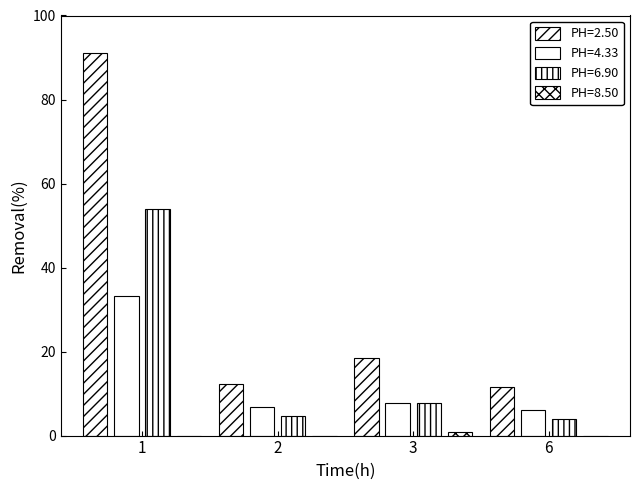

How many groups of bars are there?

4